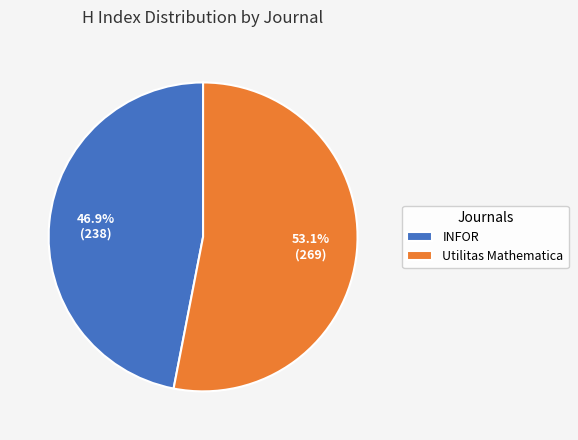

What percentage is NOT represented by Utilitas Mathematica?

46.9%